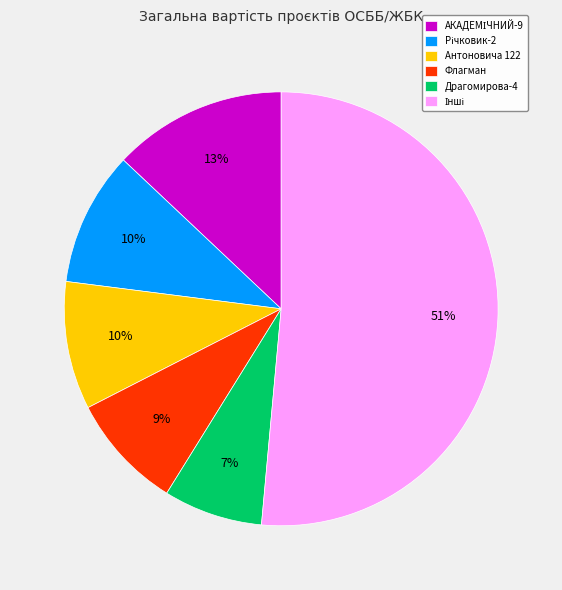

How many segments does this pie chart have?

6